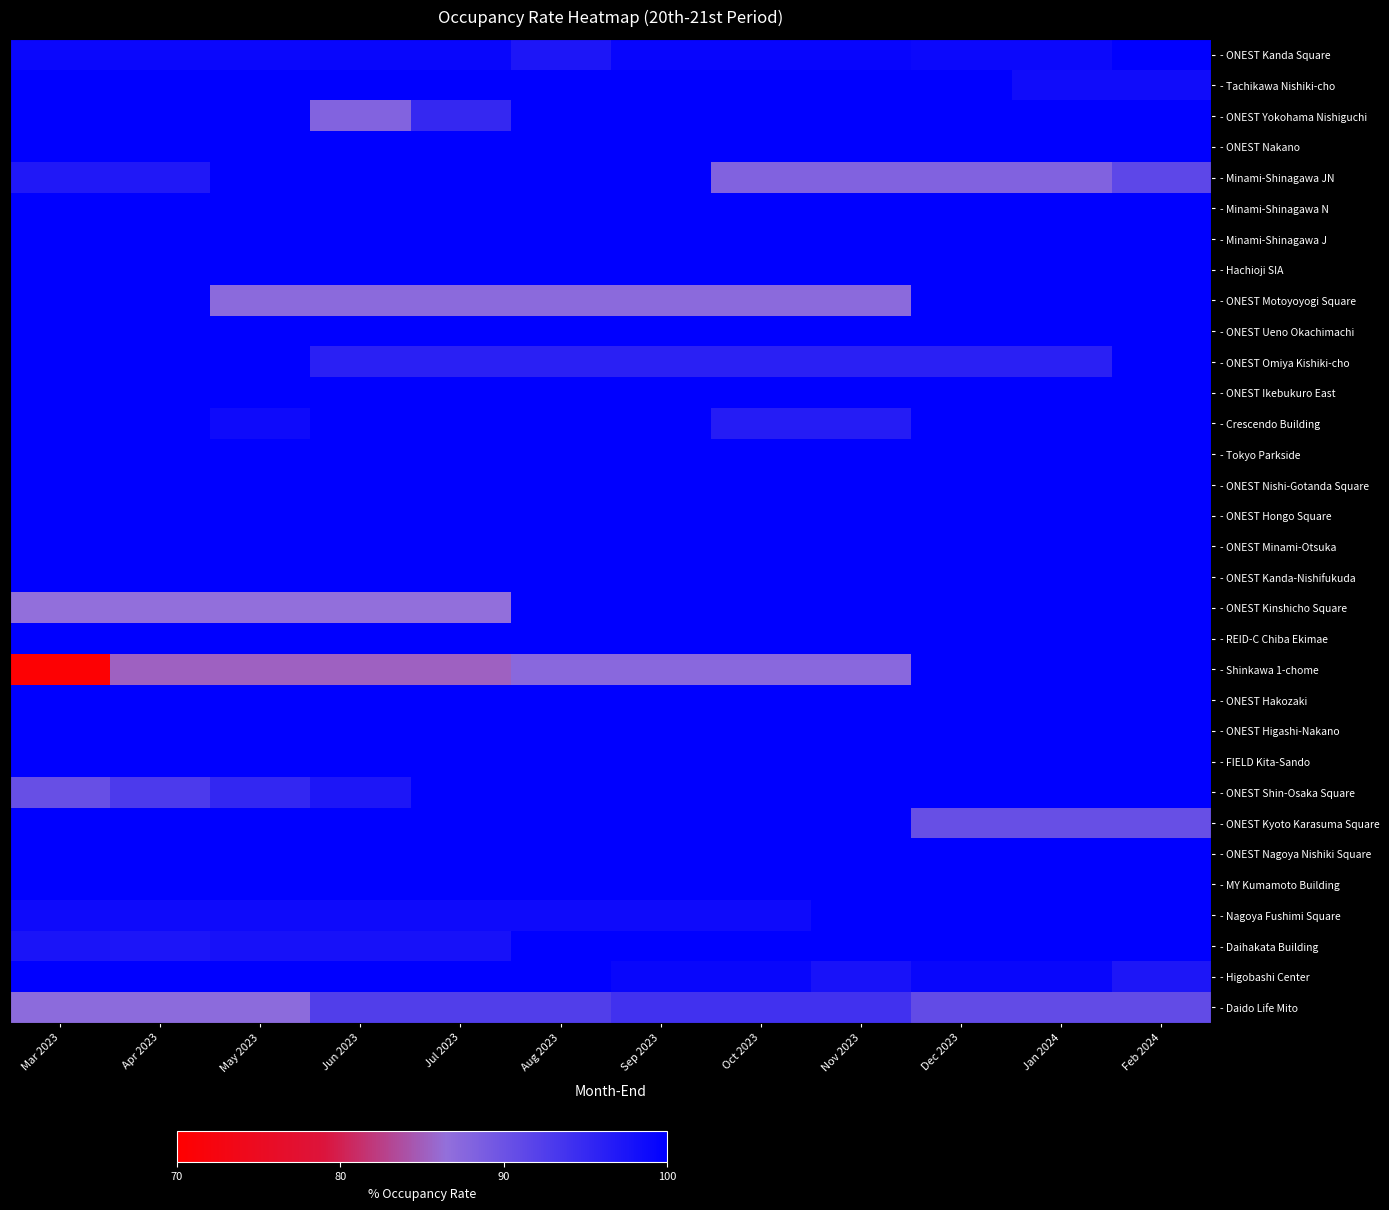

What is the total value across all series at May 2023?

3135.4